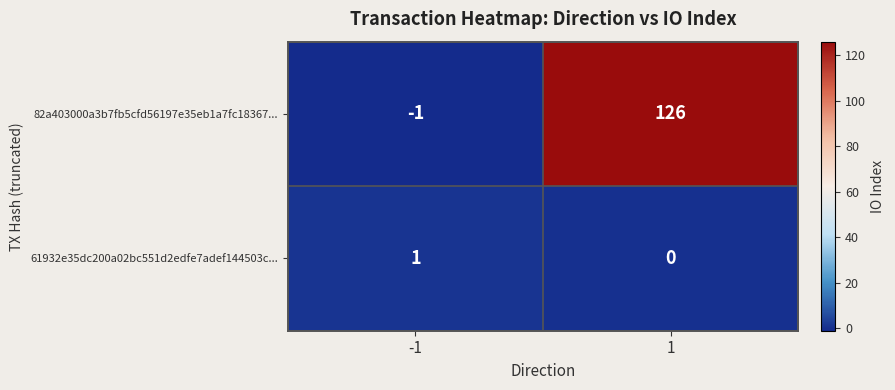

What is the total value across all series at 1?

126